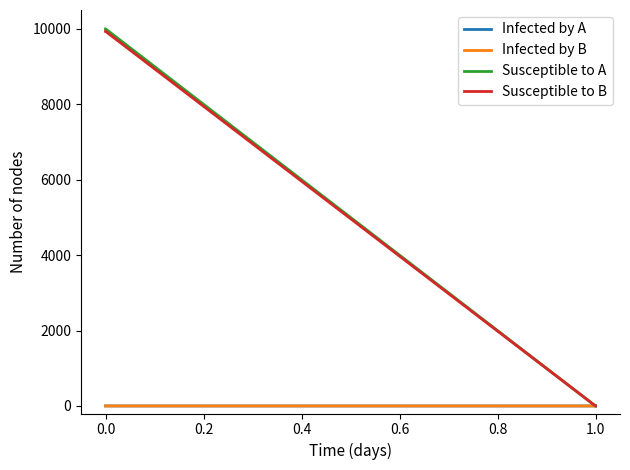

What is the greatest value displayed?

9998.8